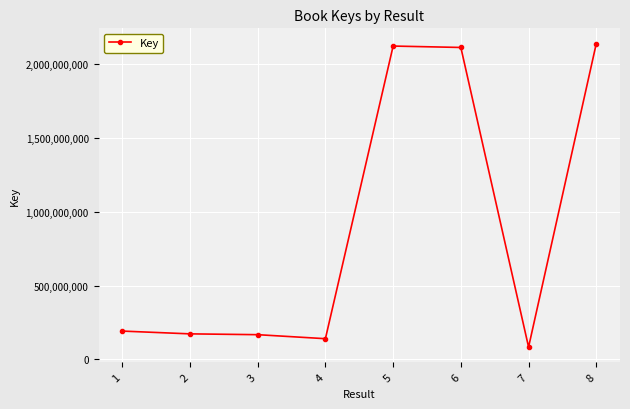

What is the value of the 7th point from the left?

83591522